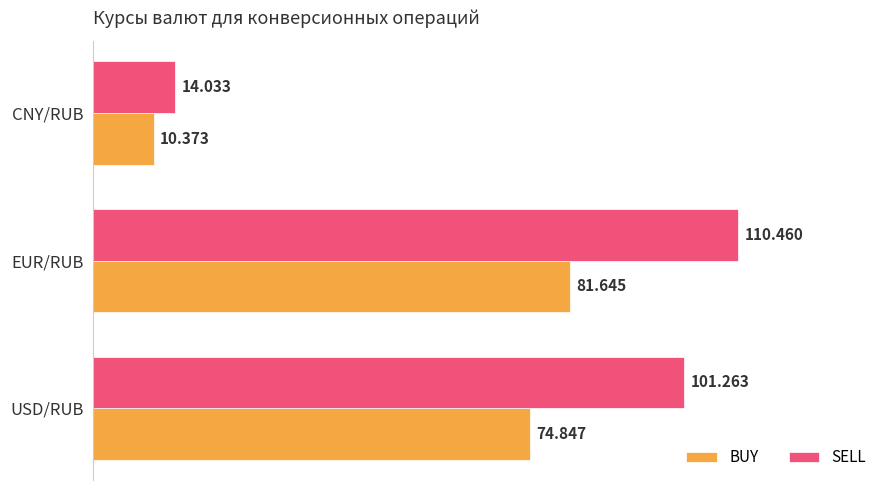

Which series has the largest total across all categories?

SELL